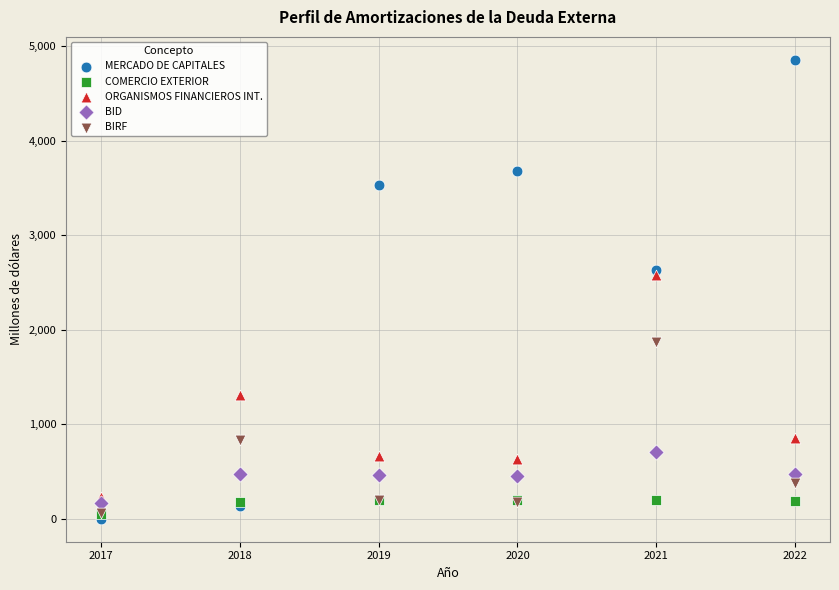

Across all series, what Y value is closest to 2428?

2579.7